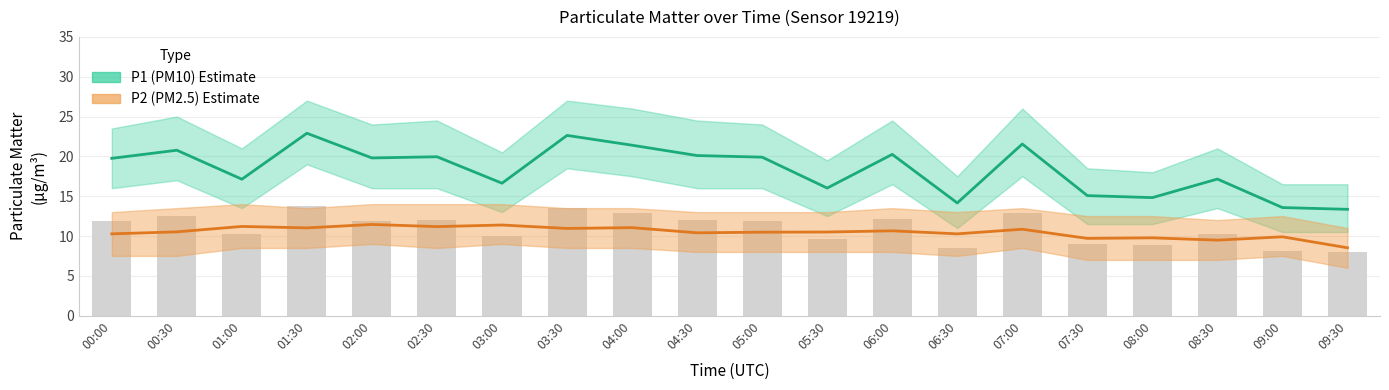

At which label does P2_upper reach its peak?

01:00